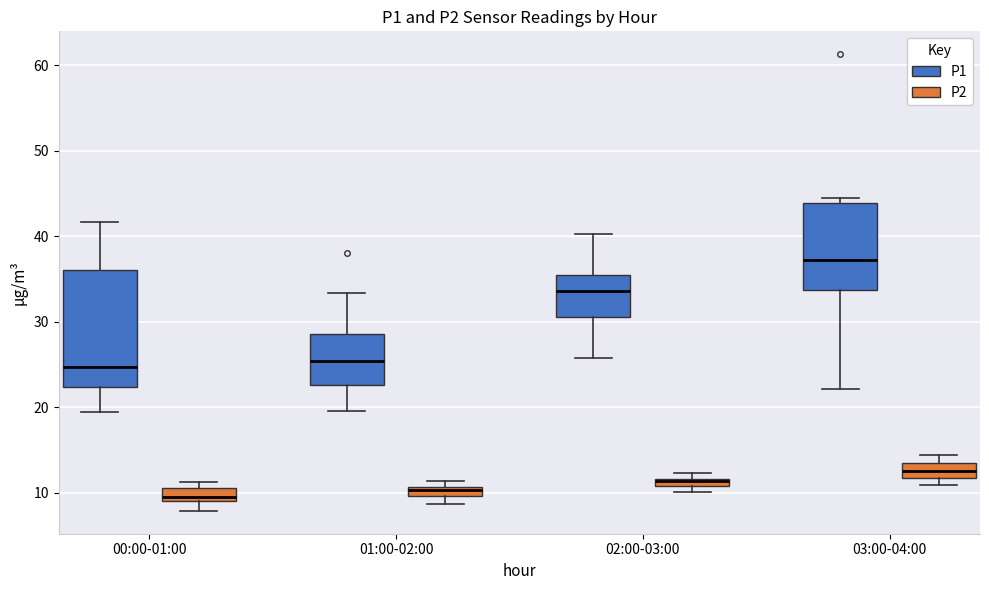

Which box is the tallest, from its lower edge to its upper edge?

00:00-01:00 (P1)